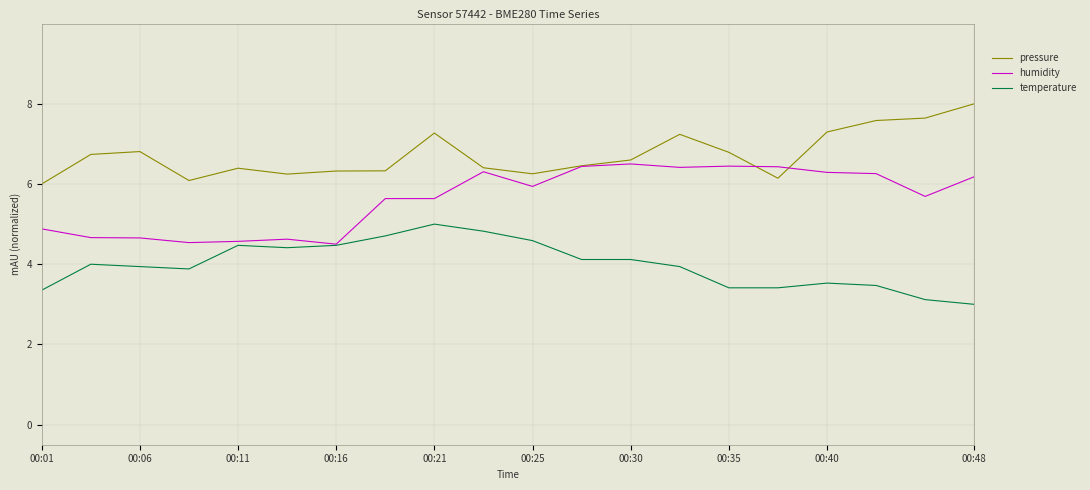

Which series has the largest total across all categories?

pressure